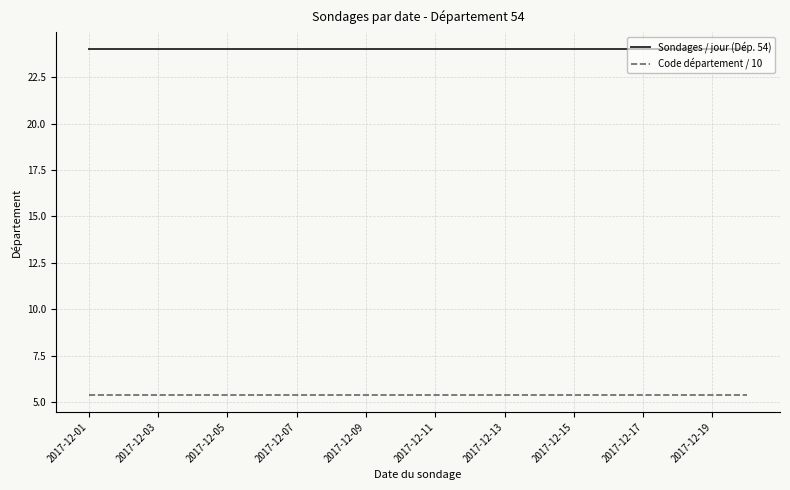

What is the highest value of the Sondages / jour (Dép. 54) series?

24.0